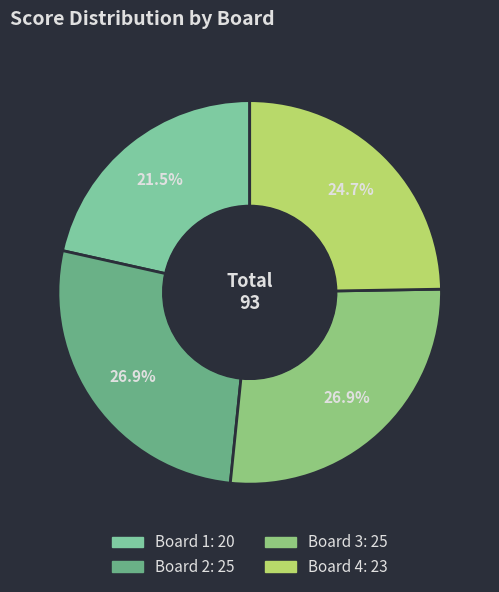

Is there any slice that represents more than half of the pie?

No